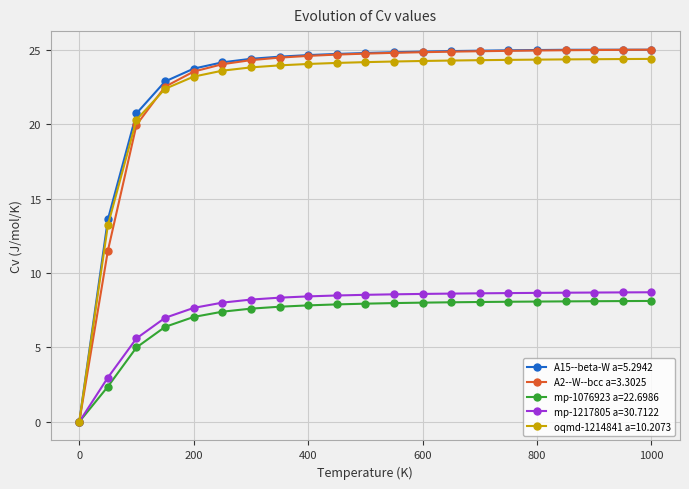

What is the difference between the maximum and minimum values in the A2--W--bcc a=3.3025 series?

25.0